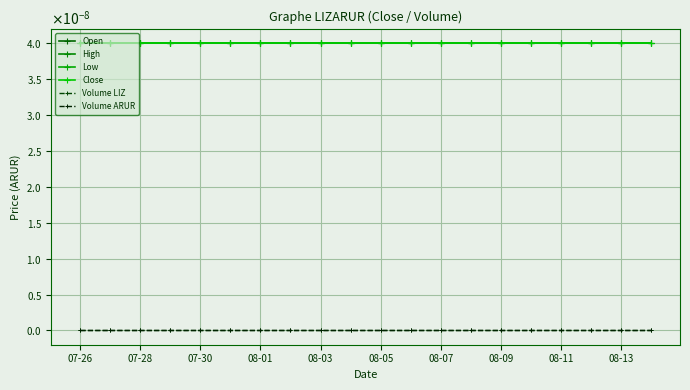

Does the chart have visible grid lines?

Yes